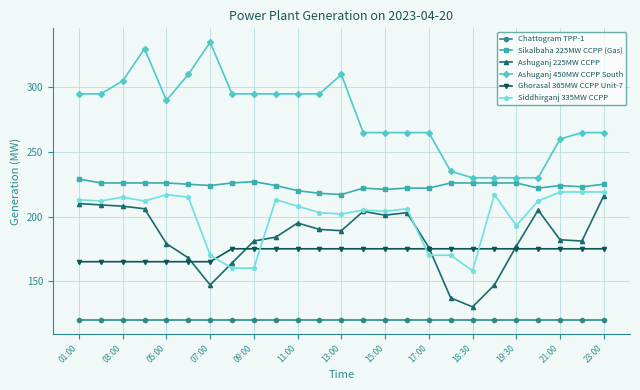

Which series has the largest total across all categories?

Ashuganj 450MW CCPP South